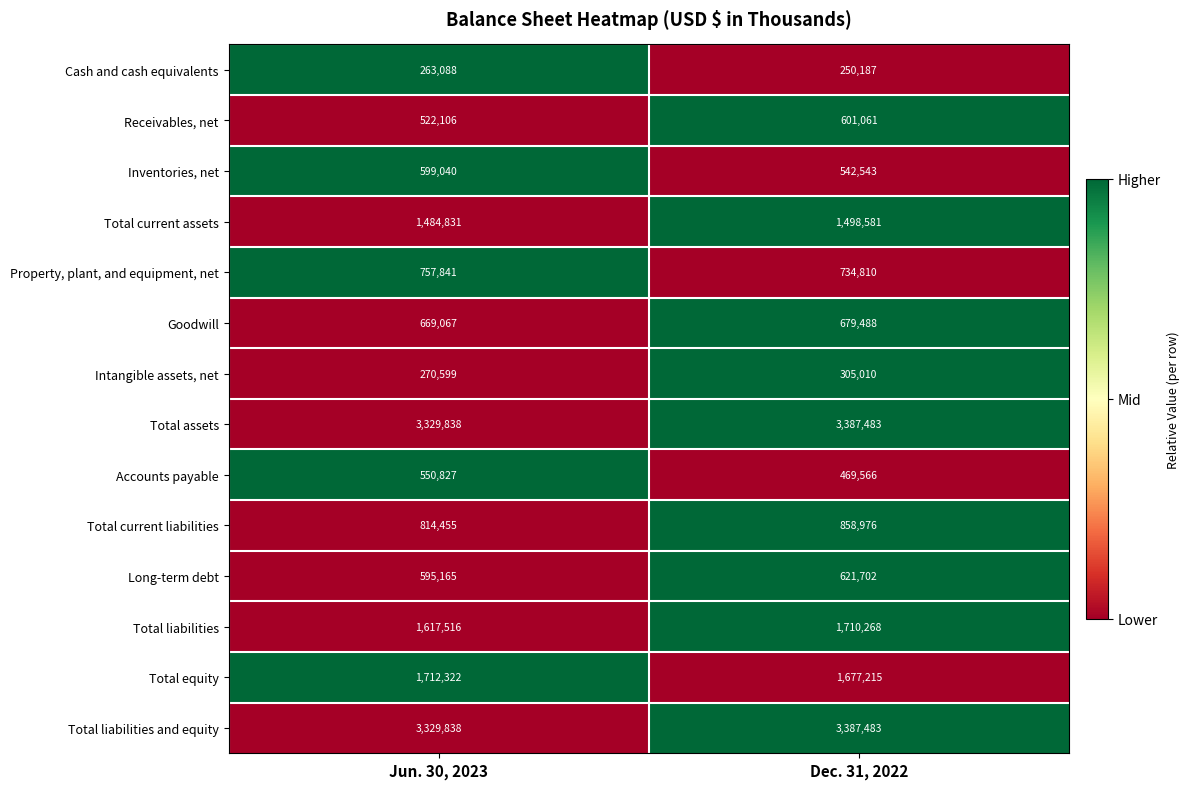

List the labels in order of Total liabilities value, largest first.

Dec. 31, 2022, Jun. 30, 2023